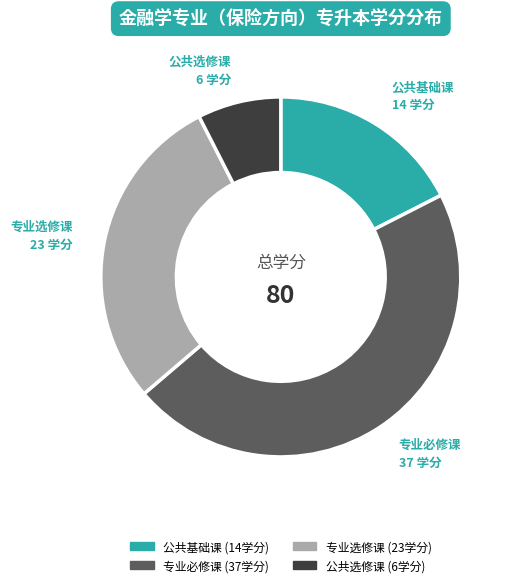

How many segments does this pie chart have?

4